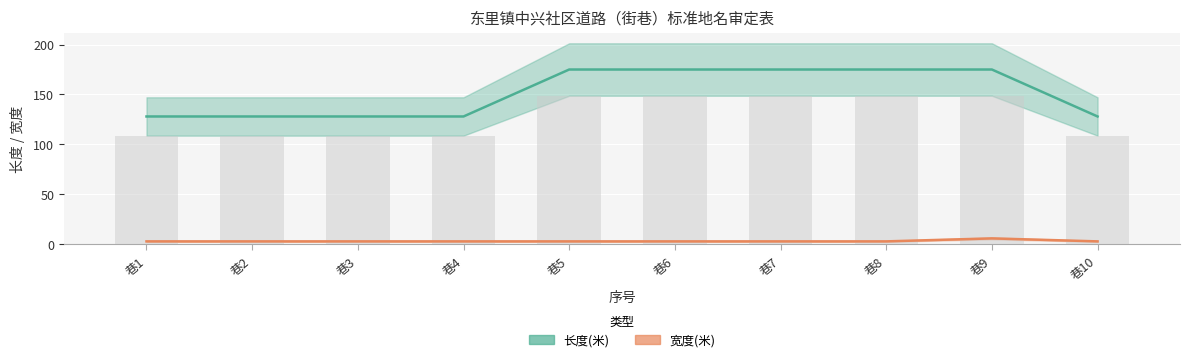

True or false: 长度(米) has a value of 175 at 巷5.

True